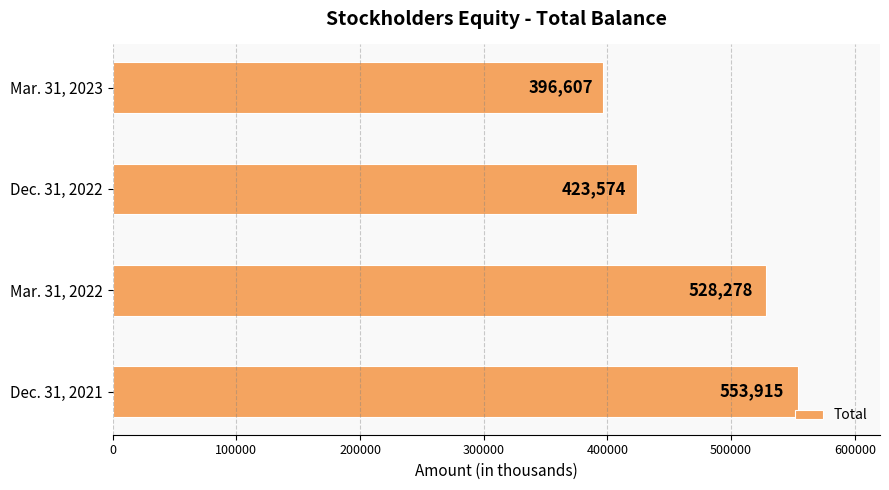

What is the change in value from Mar. 31, 2022 to Dec. 31, 2022?

-104704